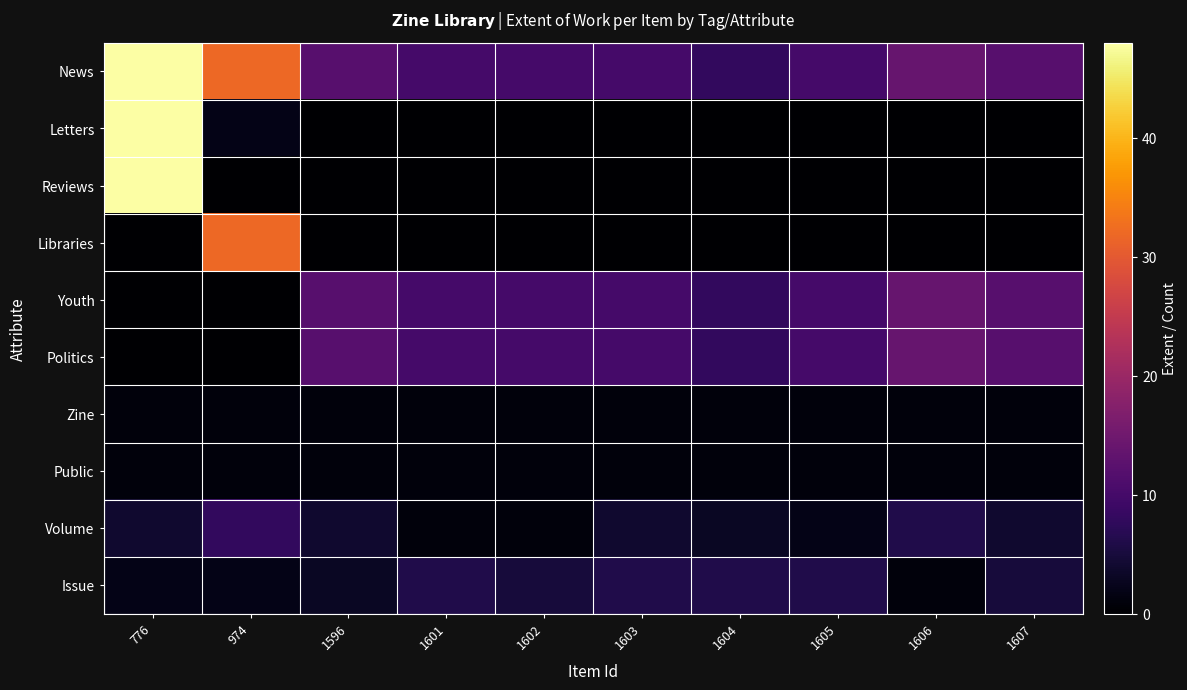

At 1605, list the series in order from smallest to largest.

Letters, Reviews, Libraries, Zine, Public, Volume, Issue, News, Youth, Politics